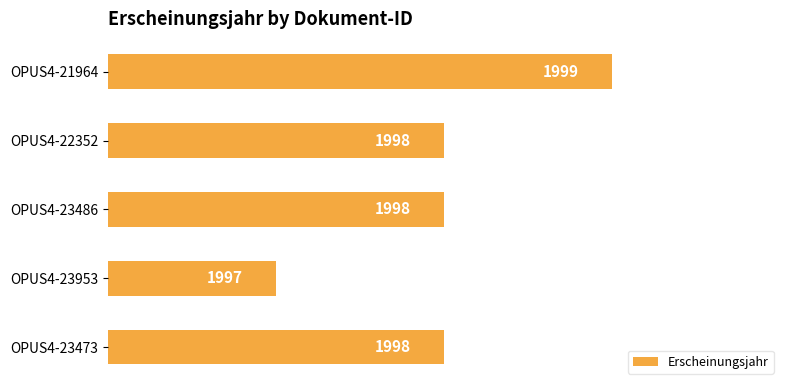

How many bars are there in total?

5